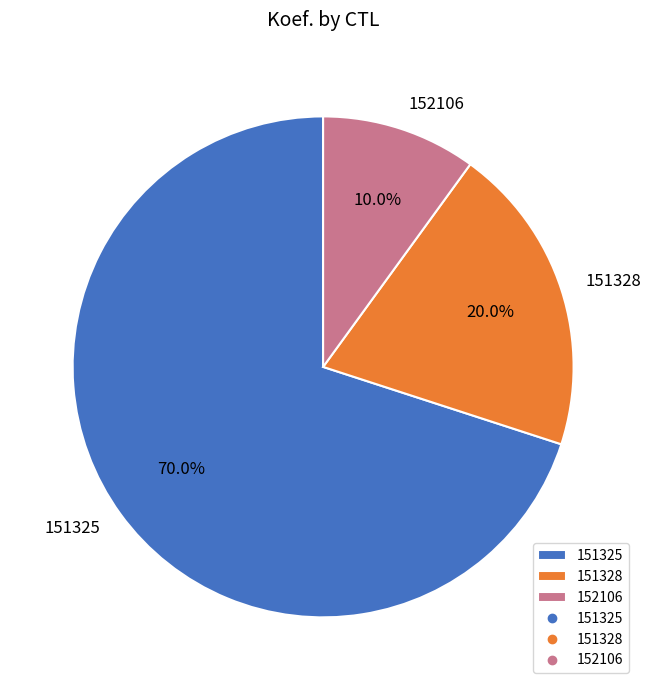

What is the ratio of the value at 151328 to the value at 151325?

0.3